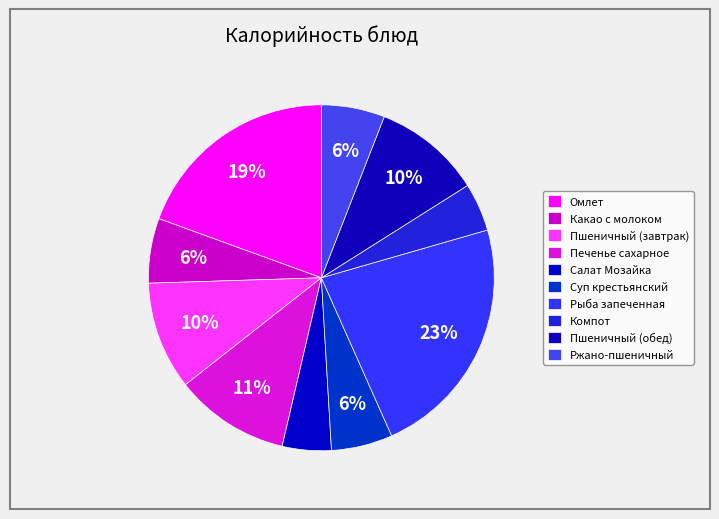

Combined, what portion of the pie is Пшеничный (завтрак) and Какао с молоком?

16.2%